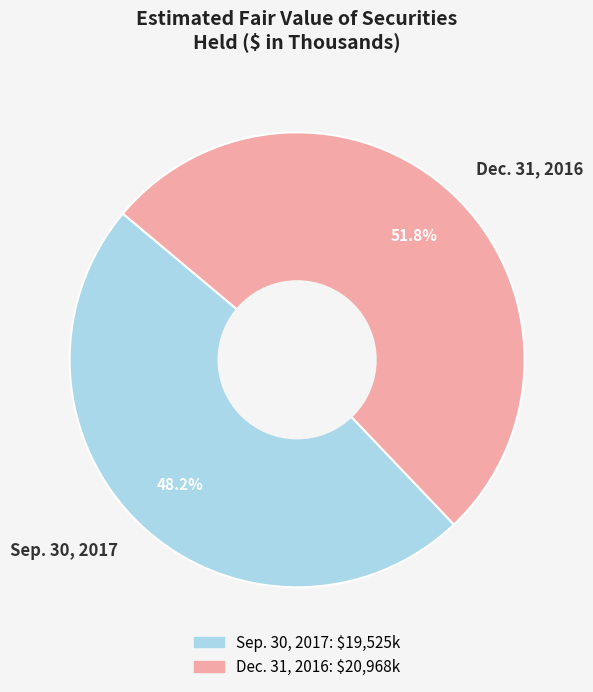

What is the largest slice in the pie chart?

Dec. 31, 2016